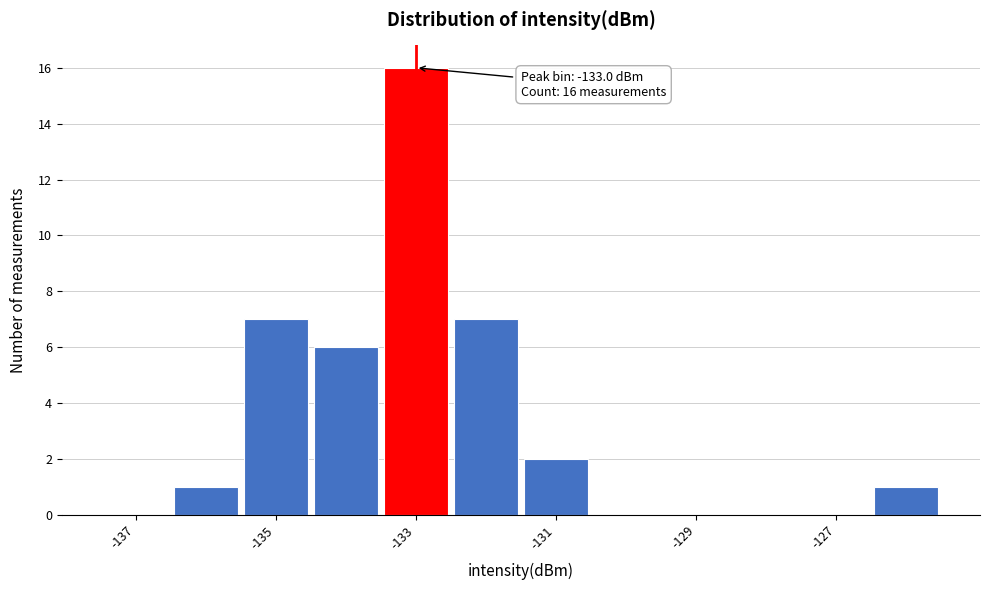

Which range on the x-axis has the tallest bar?

-133.5 to -132.5